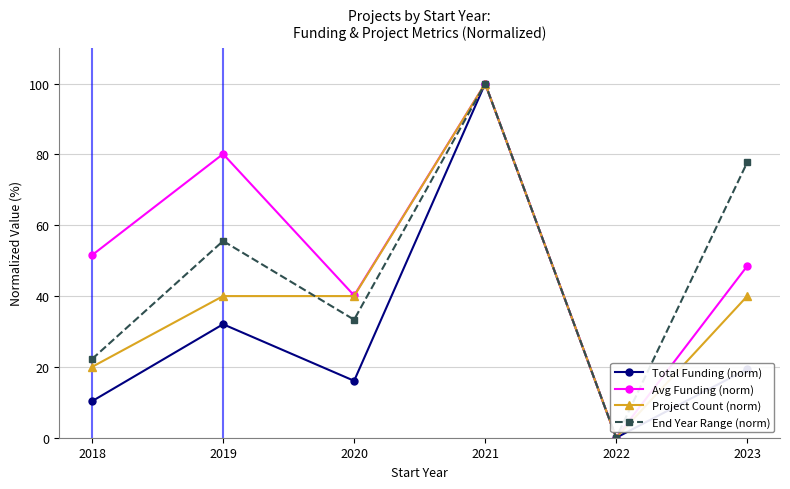

The End Year Range (norm) series shows 0.0 at 2022. True or false?

True